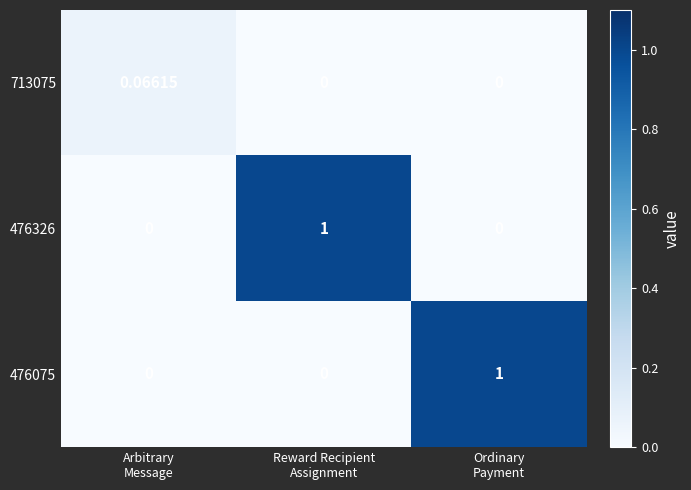

Which series changed the most between Arbitrary
Message and Ordinary
Payment?

476075